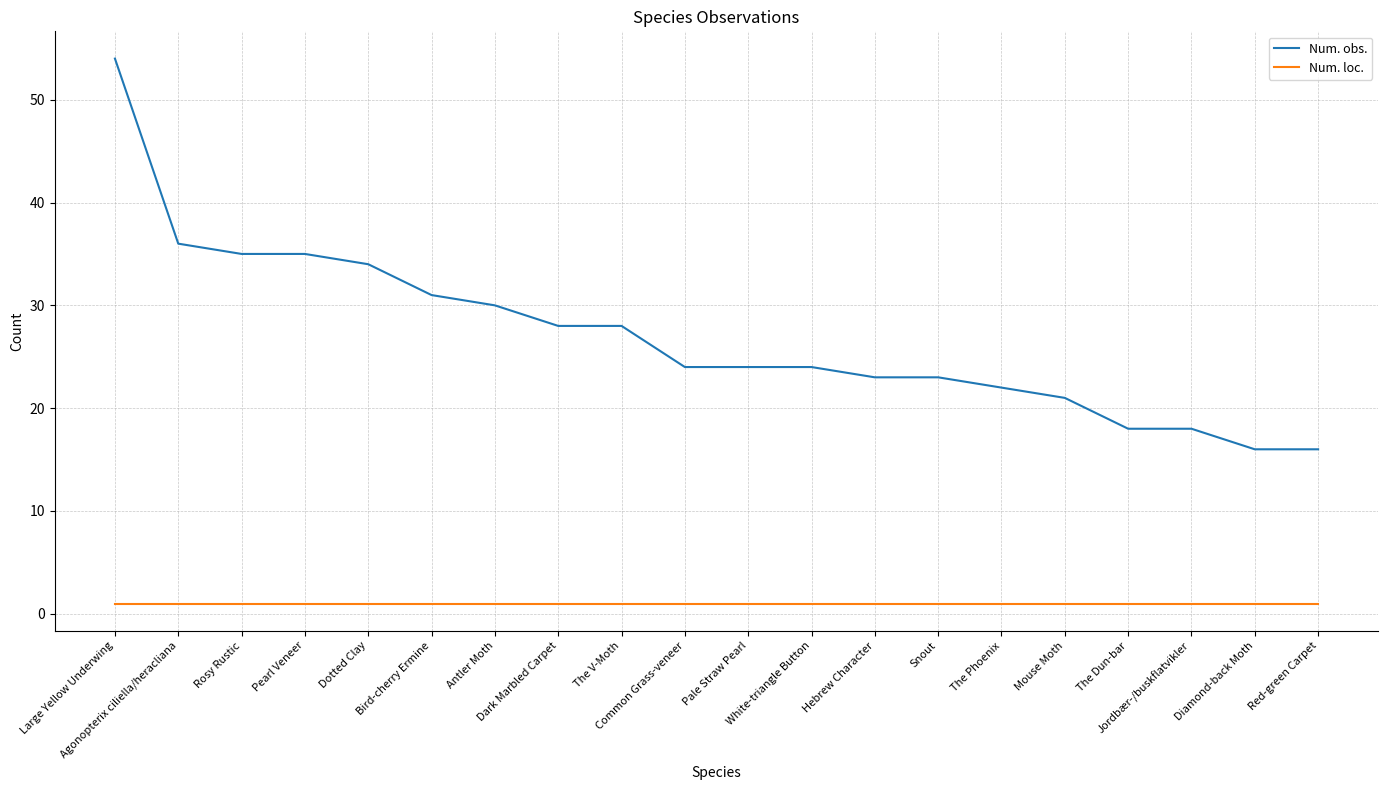

True or false: Num. obs. and Num. loc. cross at least once.

False